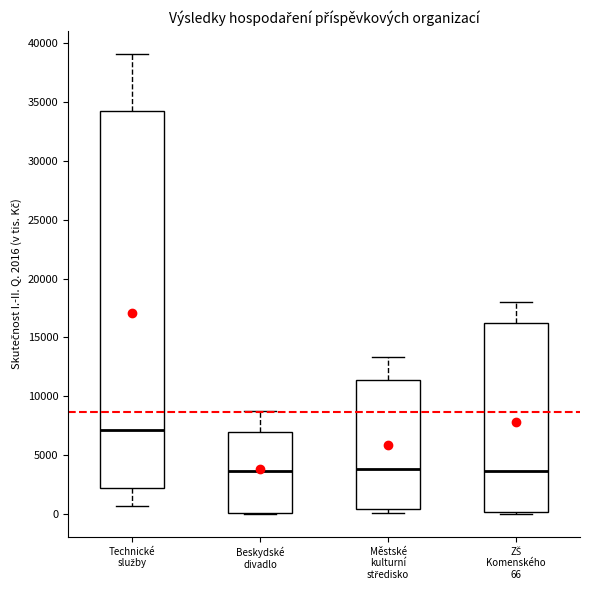

Reading left to right, transcribe this box plot: for each box, give where its median line is, the range the box spans, and where its two whiskers end, as read against the y-axis. The values are not printed on the chart, so give them approximately, as read against the axis.

Technické služby: median 7000, box 2000 to 34000, whiskers 500 to 39000
Beskydské divadlo: median 3500, box 0 to 7000, whiskers 0 to 9000
Městské kulturní středisko: median 4000, box 500 to 11500, whiskers 0 to 13500
ZŠ Komenského 66: median 3500, box 0 to 16000, whiskers 0 to 18000